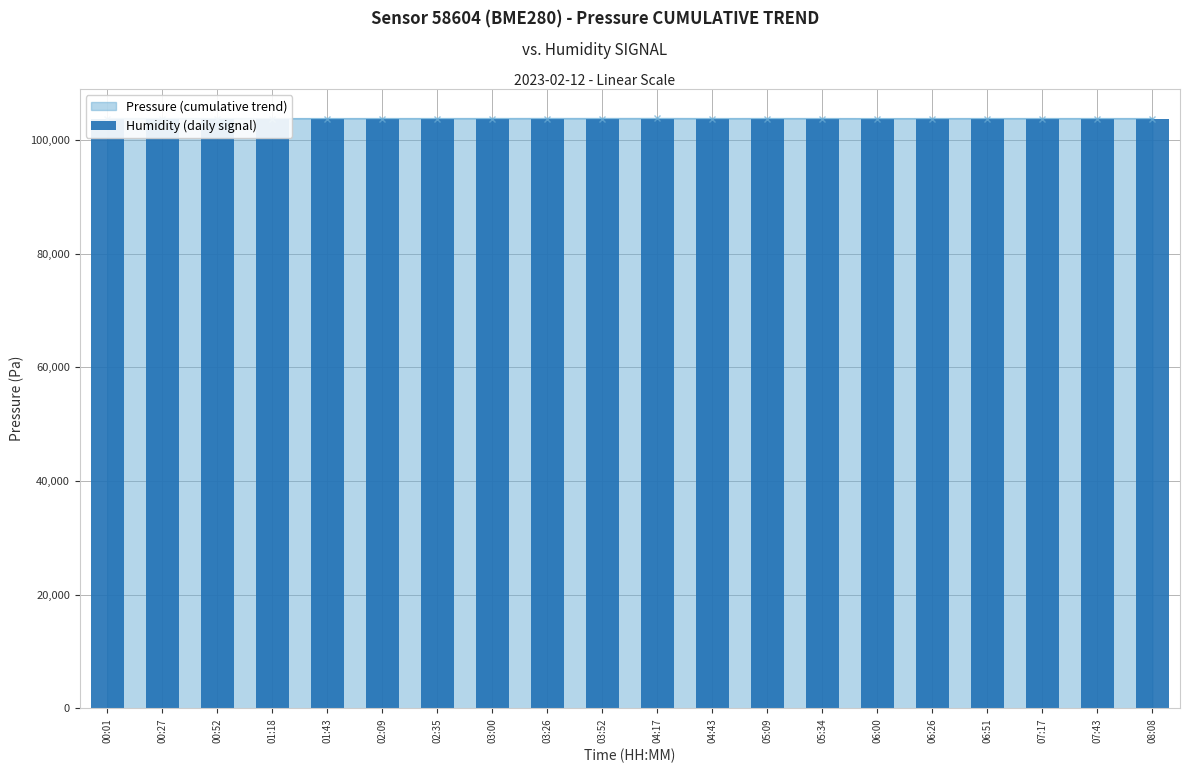

Reading left to right, what are all the values shown in this chart?

103757.4	103756.7	103756.2	103756.1	103756.3	103756.0	103756.5	103756.6	103756.0	103756.5	103756.3	103755.5	103756.3	103756.2	103756.2	103756.1	103756.8	103756.3	103755.4	103756.2